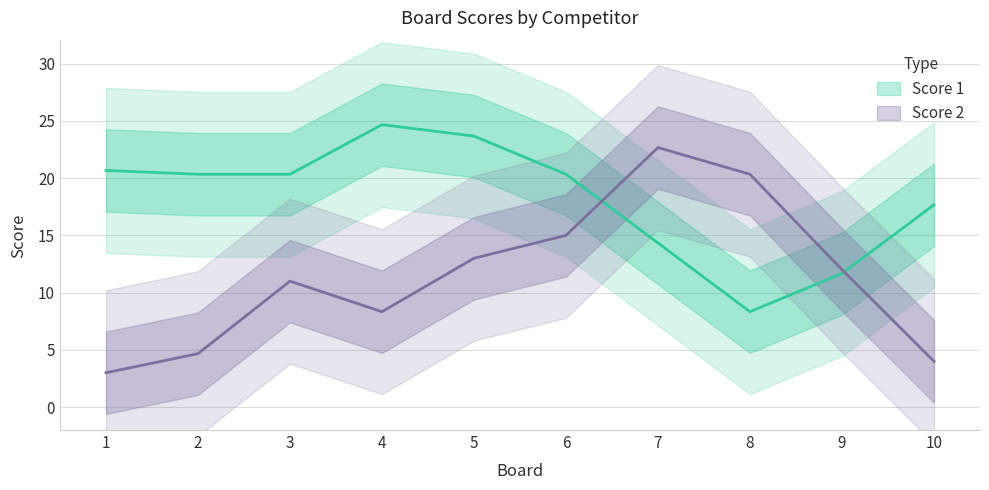

Between 7 and 8, which series saw the biggest shift?

Score 1